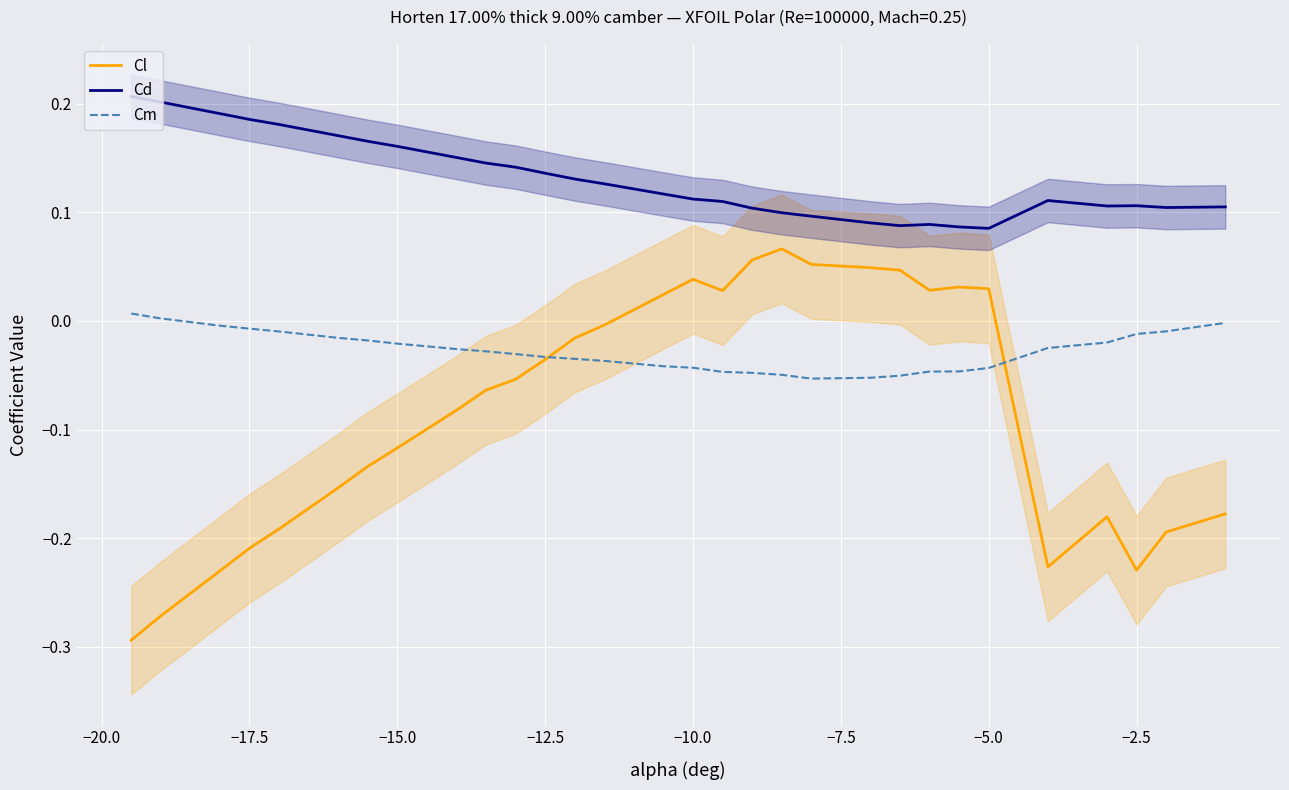

True or false: Cl and Cd cross at least once.

False